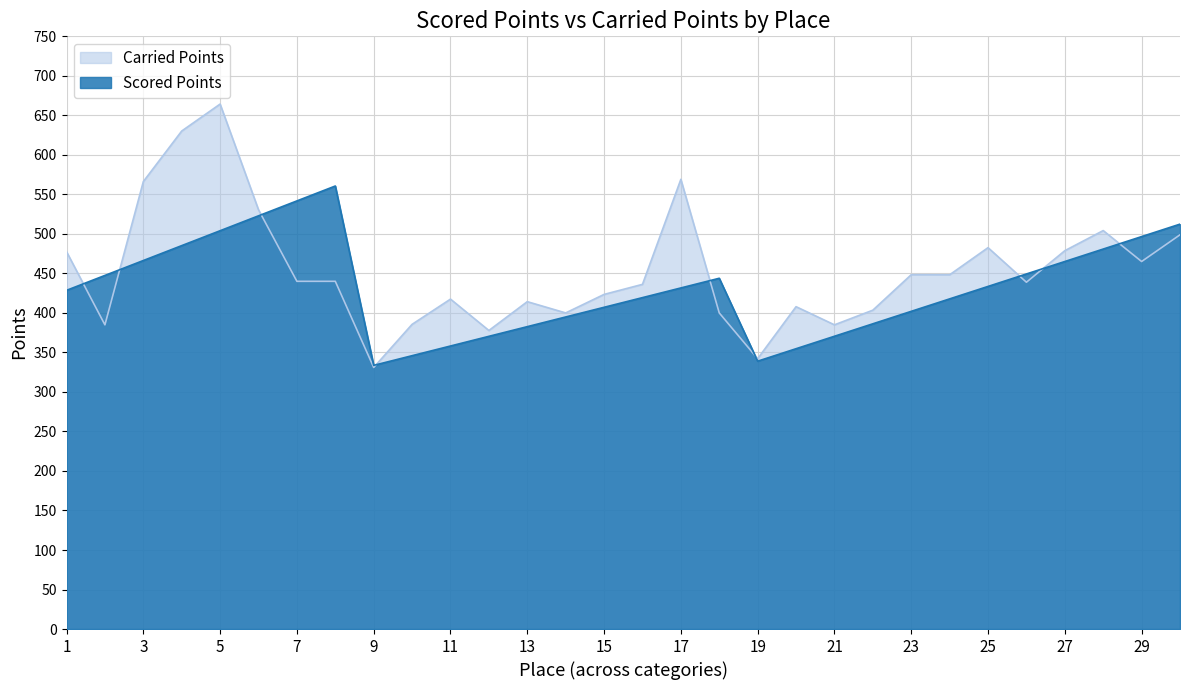

At which label does Scored Points reach its peak?

8